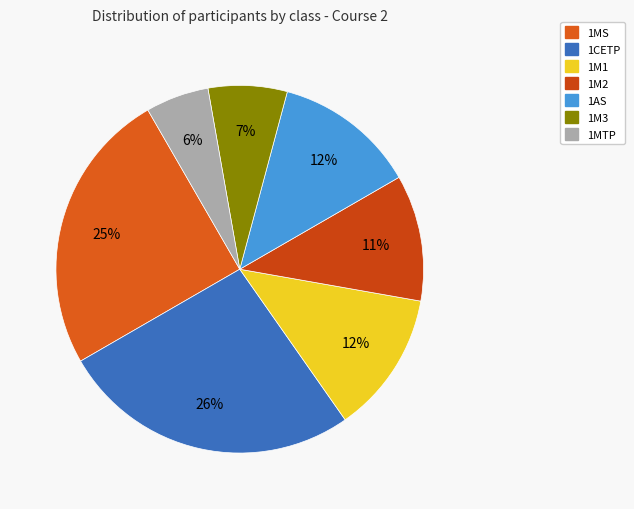

What percentage is NOT represented by 1M1?

87.5%